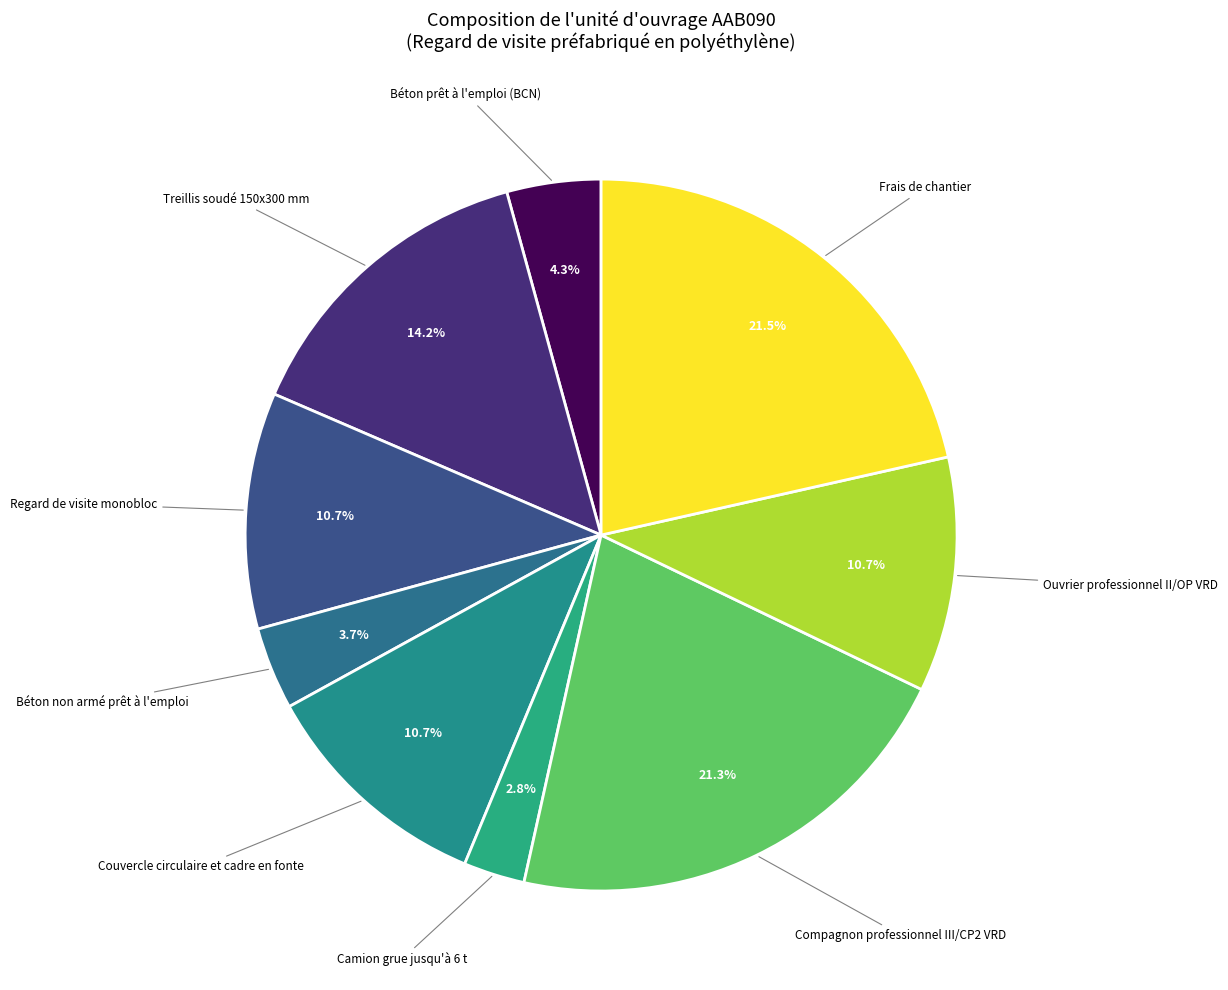

How many segments does this pie chart have?

9